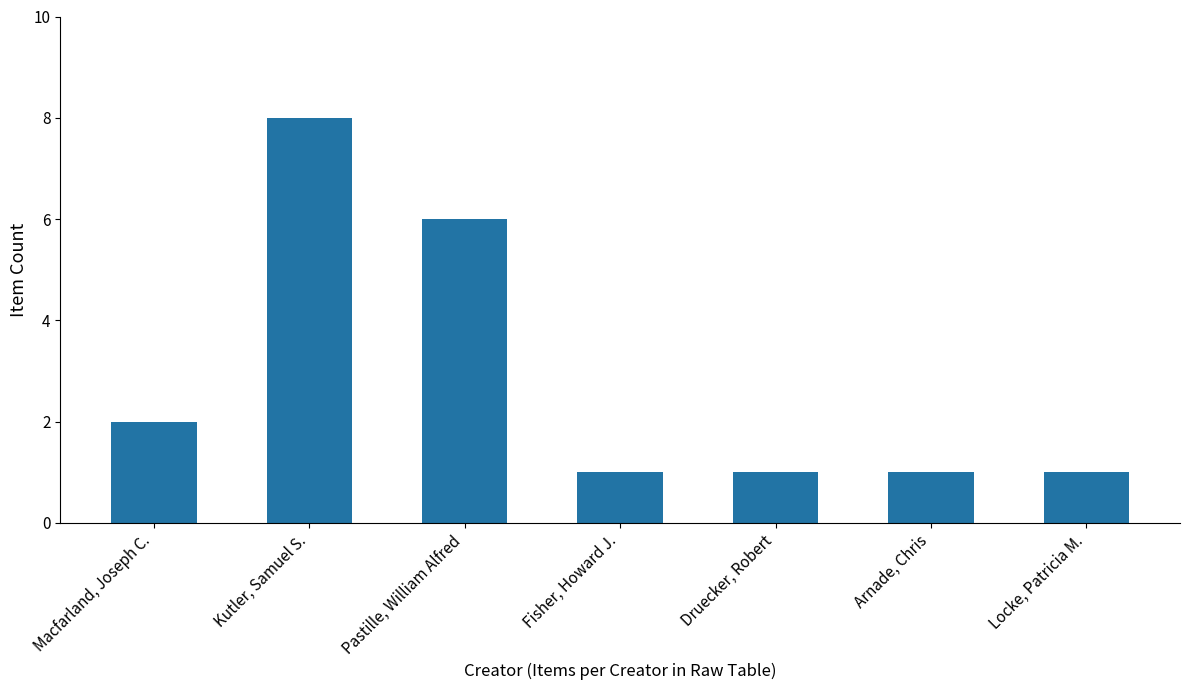

Which category has the highest value across all series?

Kutler, Samuel S.